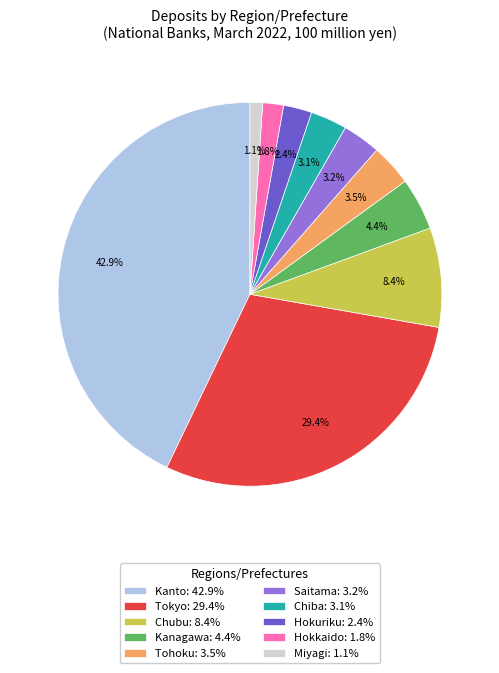

What is the ratio of the value at Tokyo: 29.4% to the value at Kanto: 42.9%?

0.7